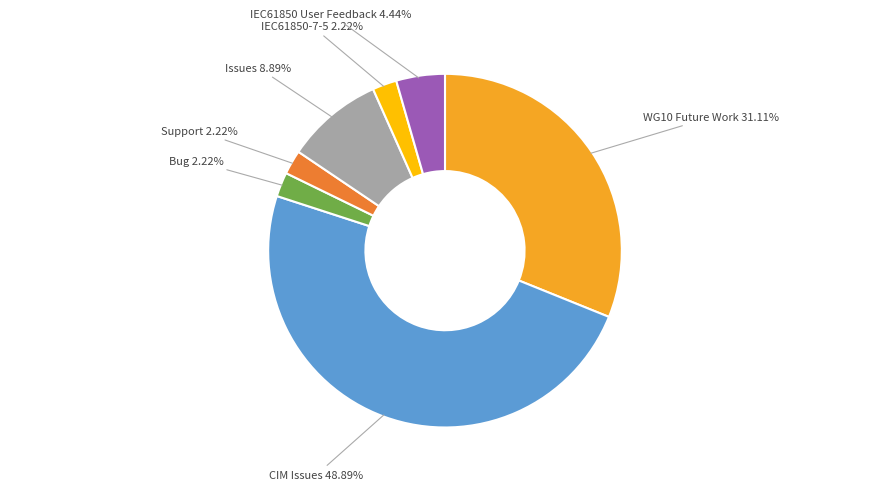

To the nearest percent, what is the difference between the Issues and CIM Issues slice percentages?

40%